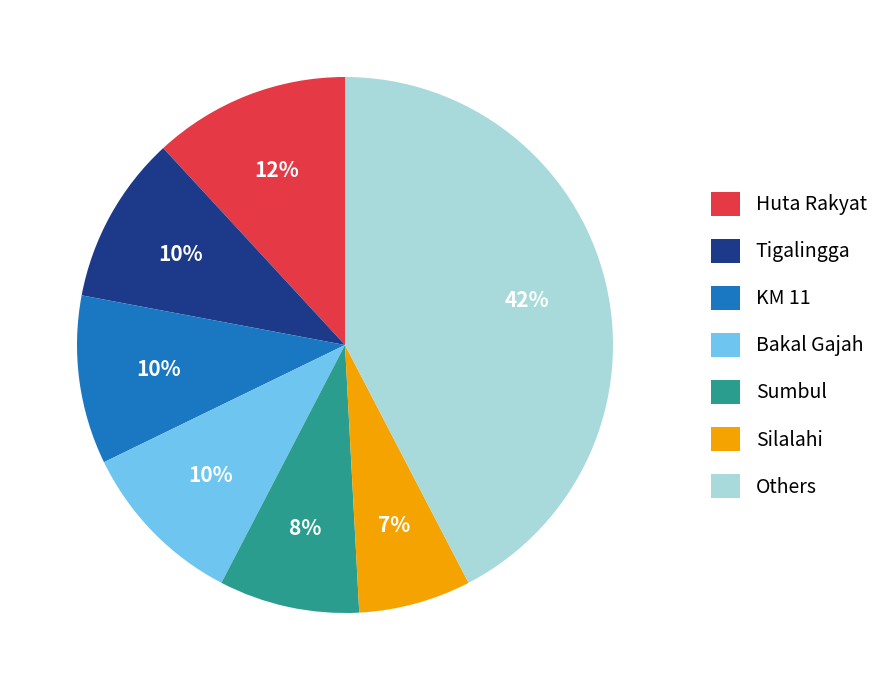

What is the ratio of the value at Others to the value at KM 11?

4.2